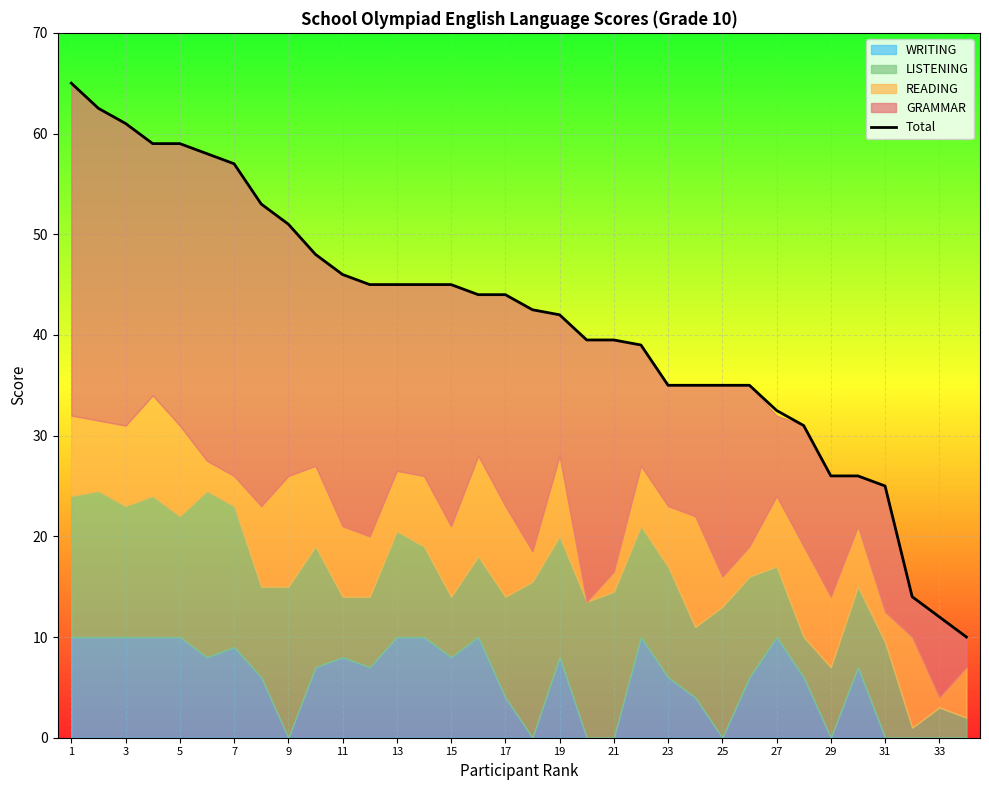

How many lines are shown in the chart?

1